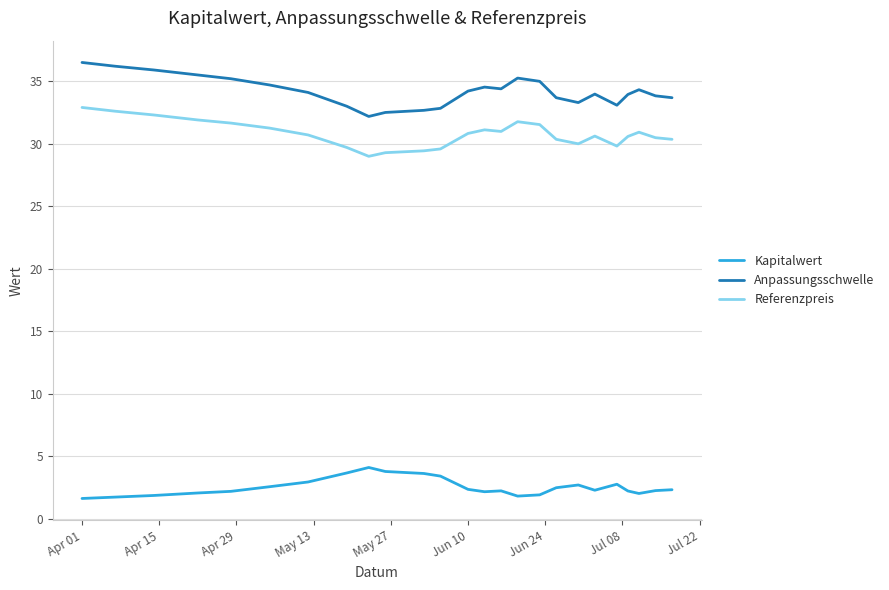

What is the lowest value of the Kapitalwert series?

1.6